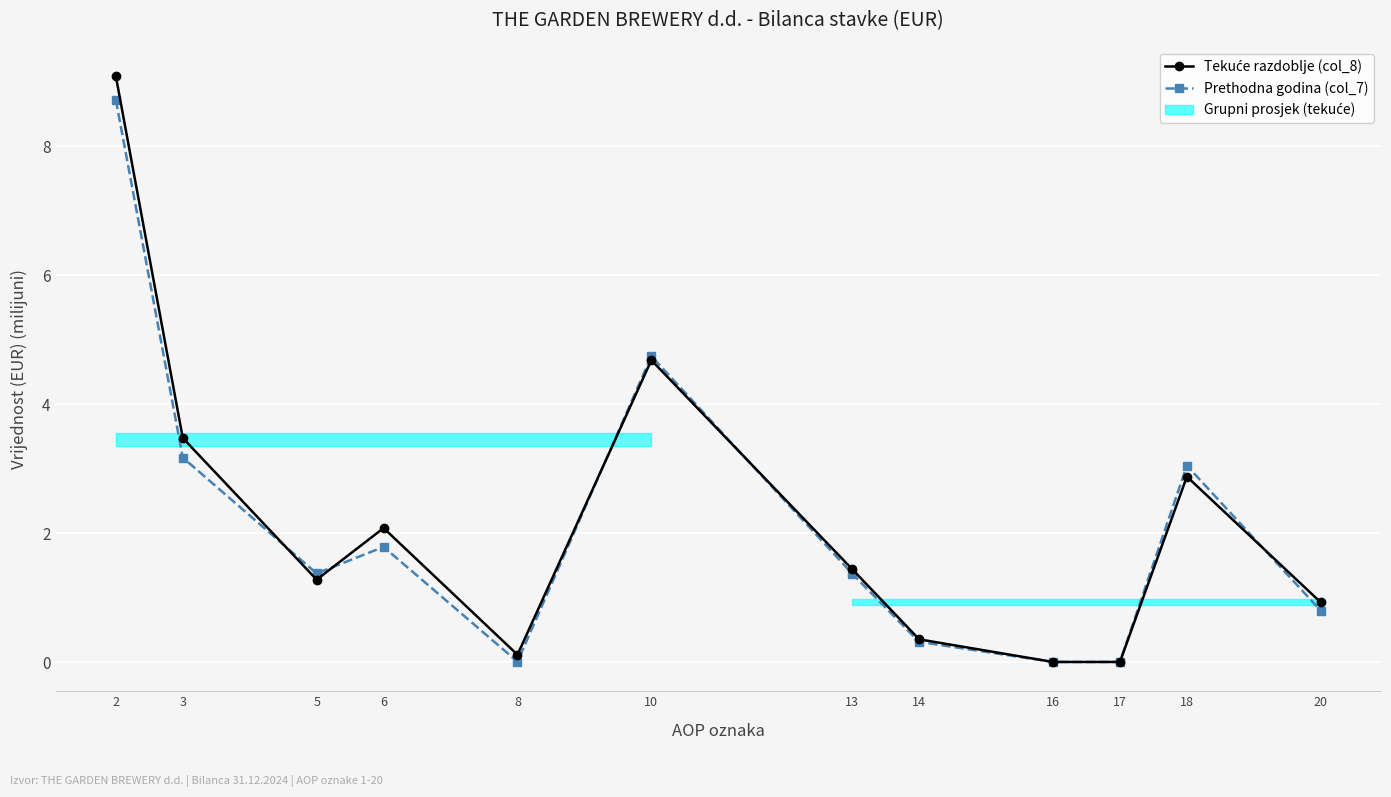

Which series ends up on top after the final intersection of Tekuće razdoblje (col_8) and Prethodna godina (col_7)?

Tekuće razdoblje (col_8)